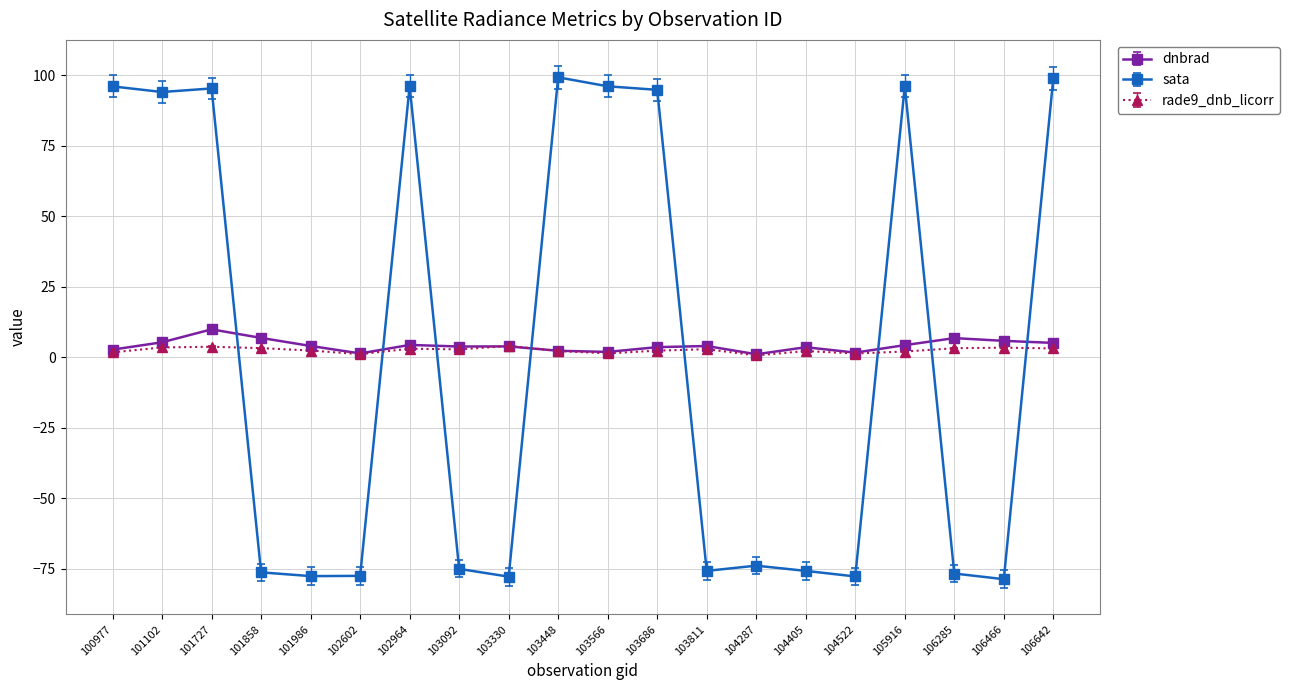

True or false: dnbrad has more than 2 interior local peaks.

True